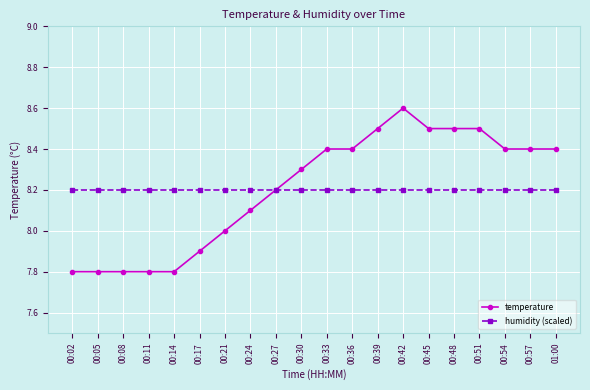

Reading right to left, transcribe all the data shown in this chart.

temperature: 01:00=8.4	00:57=8.4	00:54=8.4	00:51=8.5	00:48=8.5	00:45=8.5	00:42=8.6	00:39=8.5	00:36=8.4	00:33=8.4	00:30=8.3	00:27=8.2	00:24=8.1	00:21=8.0	00:17=7.9	00:14=7.8	00:11=7.8	00:08=7.8	00:05=7.8	00:02=7.8
humidity (scaled): 01:00=8.2	00:57=8.2	00:54=8.2	00:51=8.2	00:48=8.2	00:45=8.2	00:42=8.2	00:39=8.2	00:36=8.2	00:33=8.2	00:30=8.2	00:27=8.2	00:24=8.2	00:21=8.2	00:17=8.2	00:14=8.2	00:11=8.2	00:08=8.2	00:05=8.2	00:02=8.2